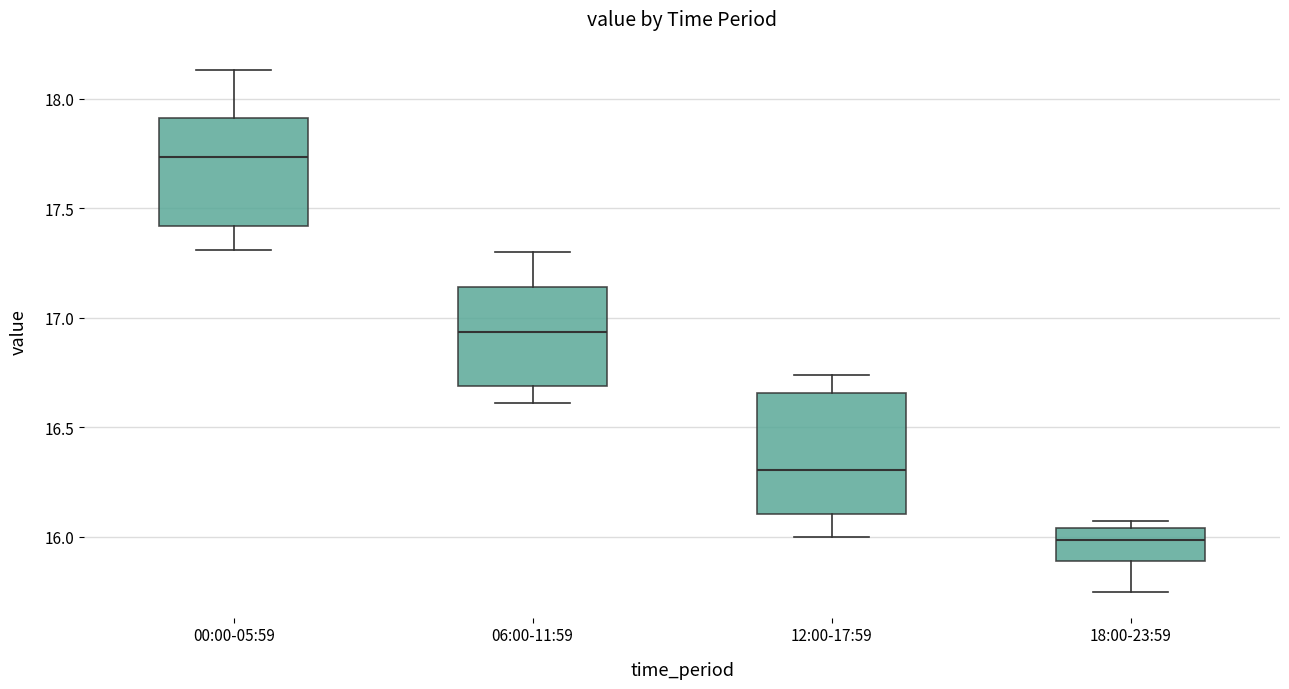

Where is the upper edge of the box for 00:00-05:59 on the y-axis? The values are not printed on the chart, so give them approximately, as read against the axis.

17.90